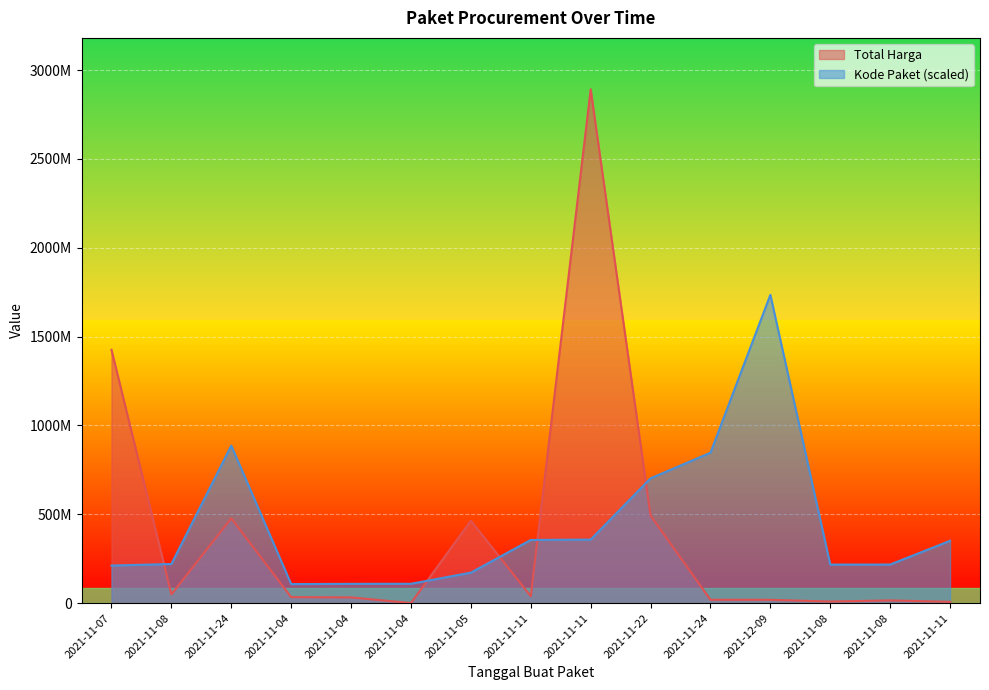

What is the difference between the maximum and minimum values in the Total Harga series?

2891544125.0